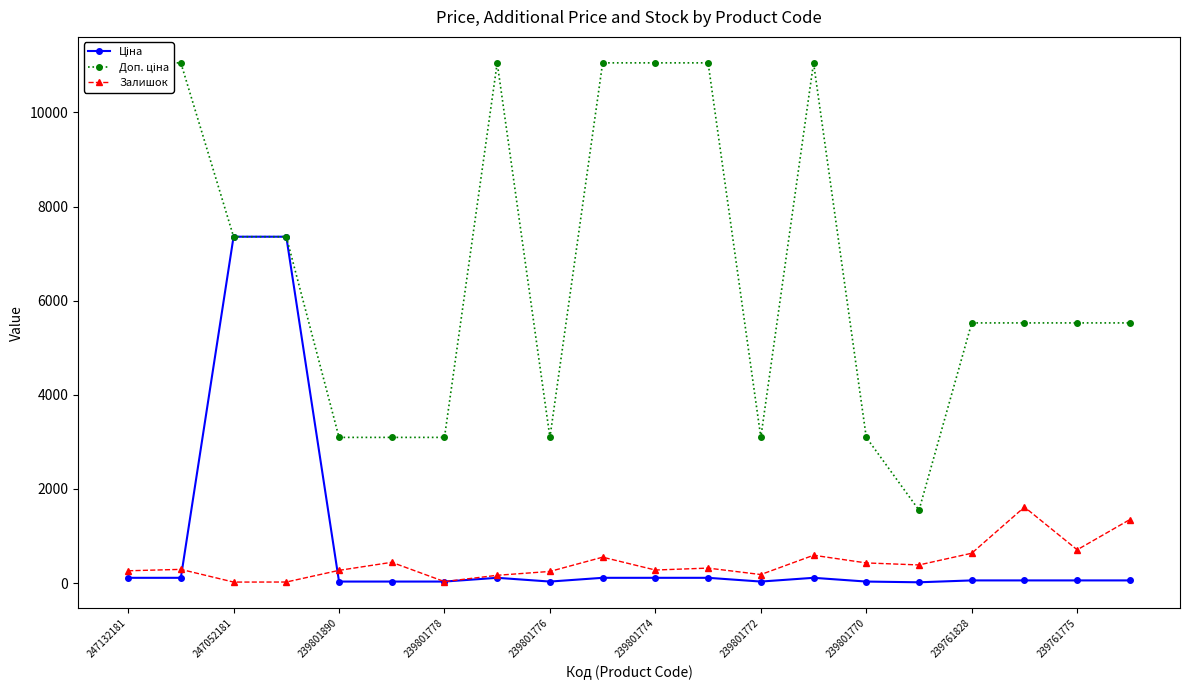

Which series has the largest range (max minus min)?

Доп. ціна